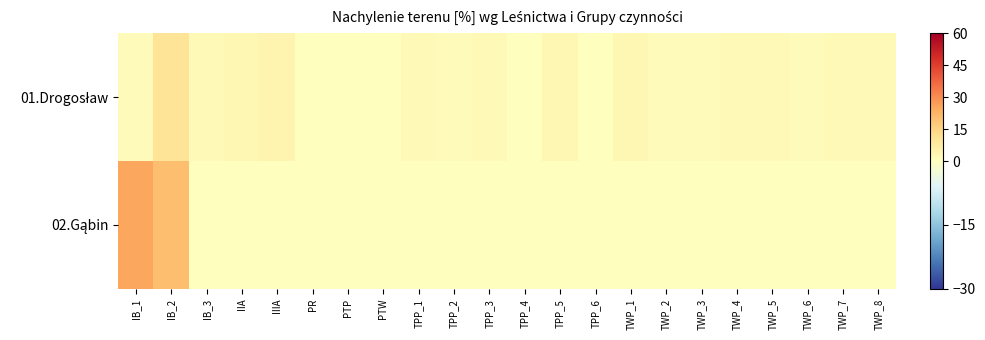

Which has a higher value, IB_2 or PTW?

IB_2